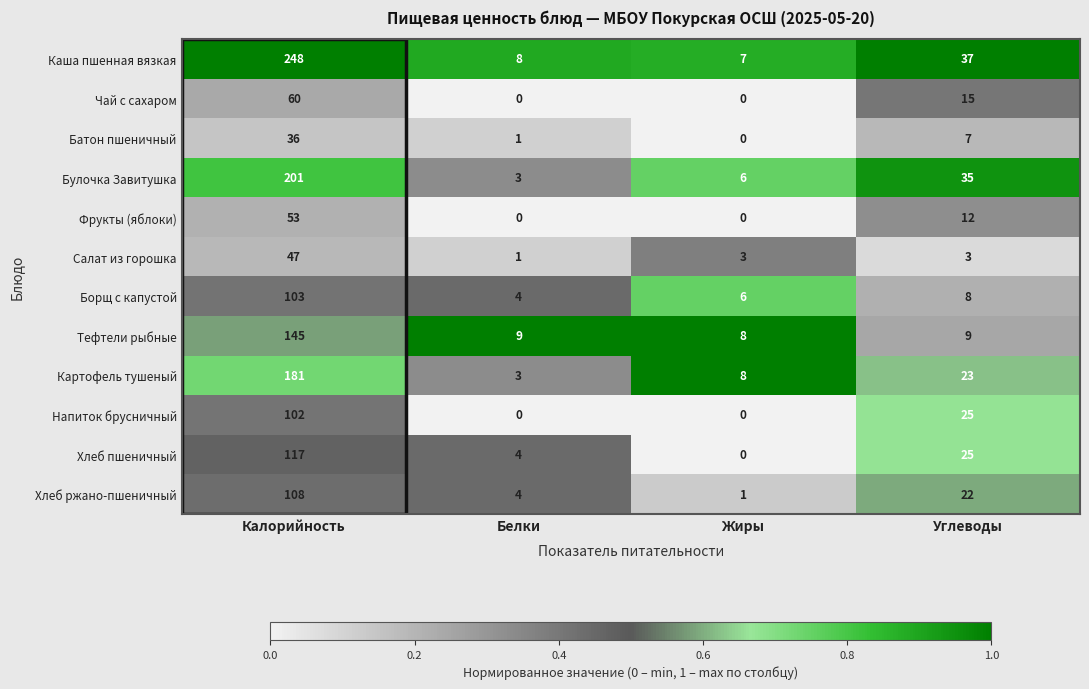

The value of Фрукты (яблоки) at Калорийность is 53. True or false?

True